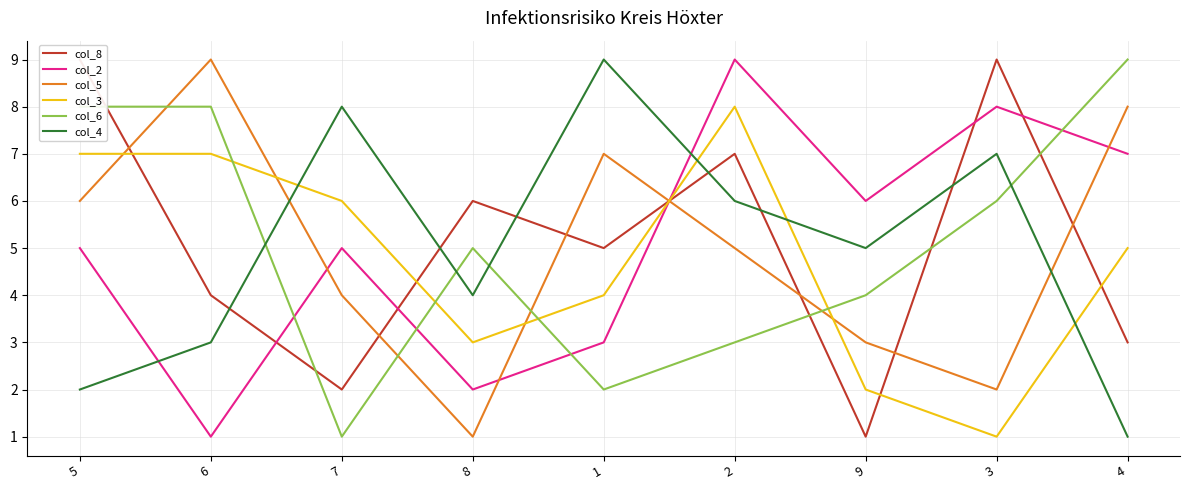

What is the difference between the maximum and minimum values in the col_2 series?

8